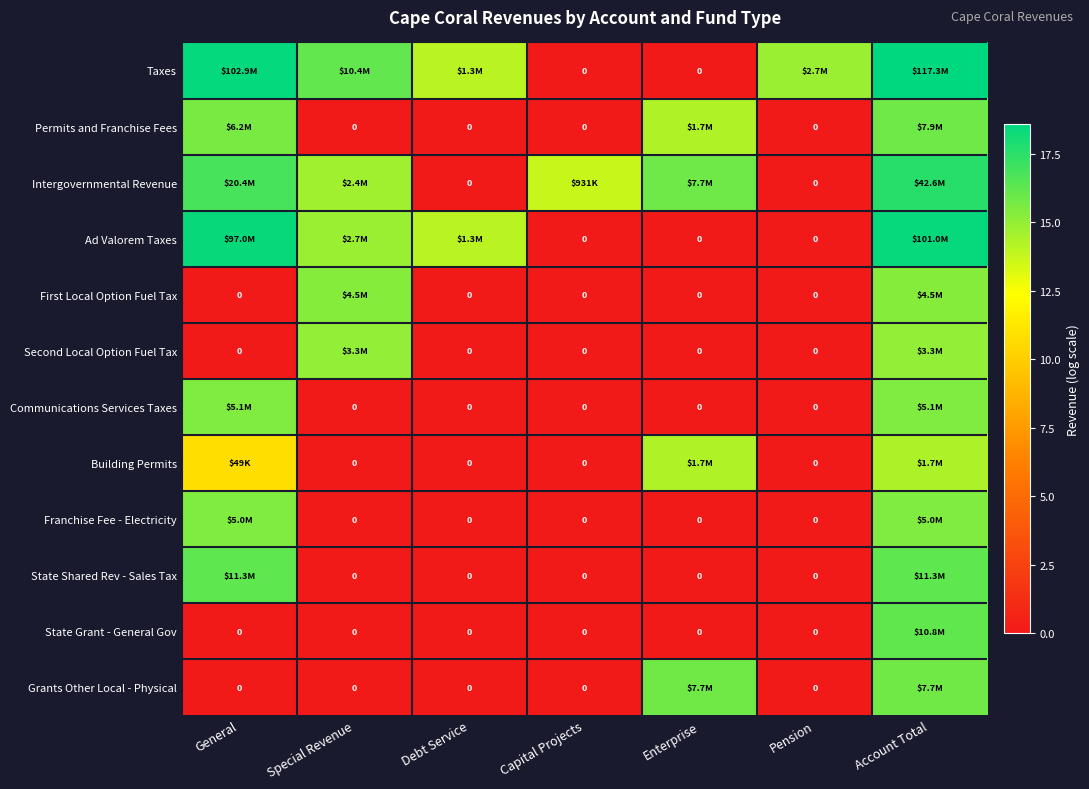

Read the Franchise Fee - Electricity value at Account Total.

15.4